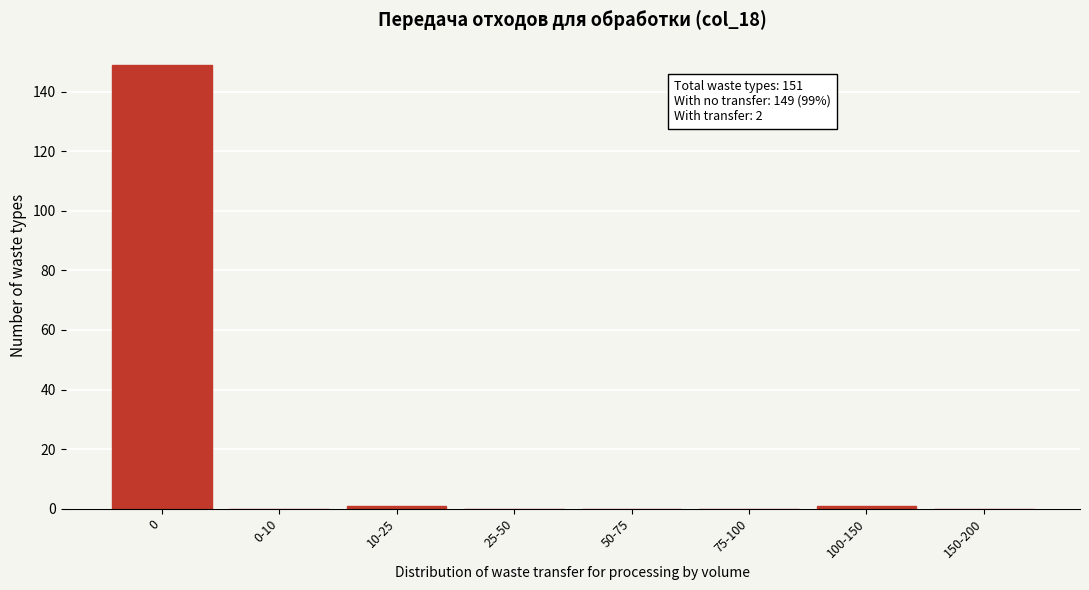

Reading left to right, what are all the values shown in this chart?

0=149	0-10=0	10-25=1	25-50=0	50-75=0	75-100=0	100-150=1	150-200=0